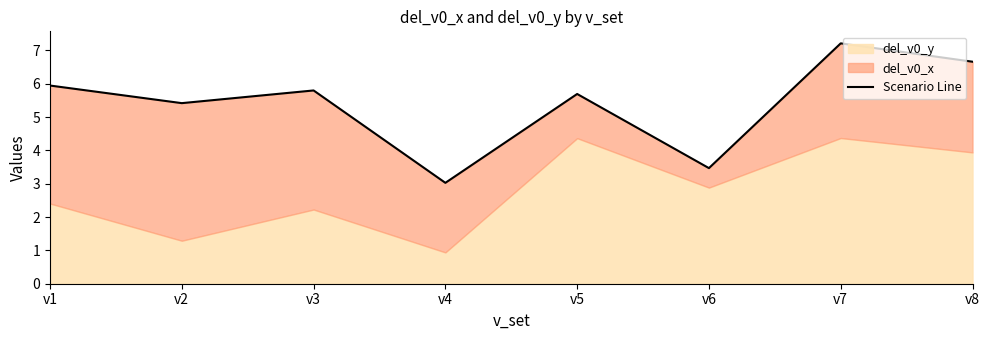

Which label corresponds to the smallest value in the chart?

v4